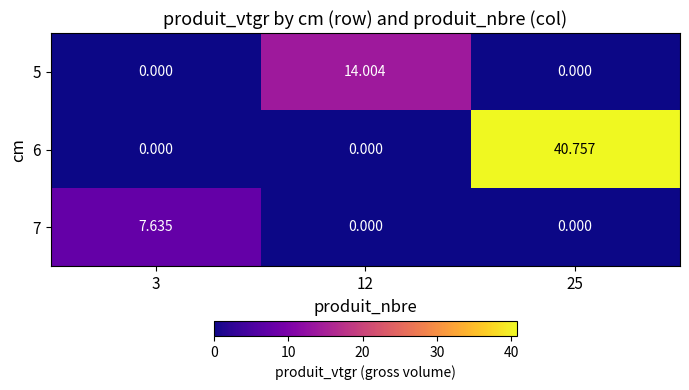

How many categories are shown in the chart?

3